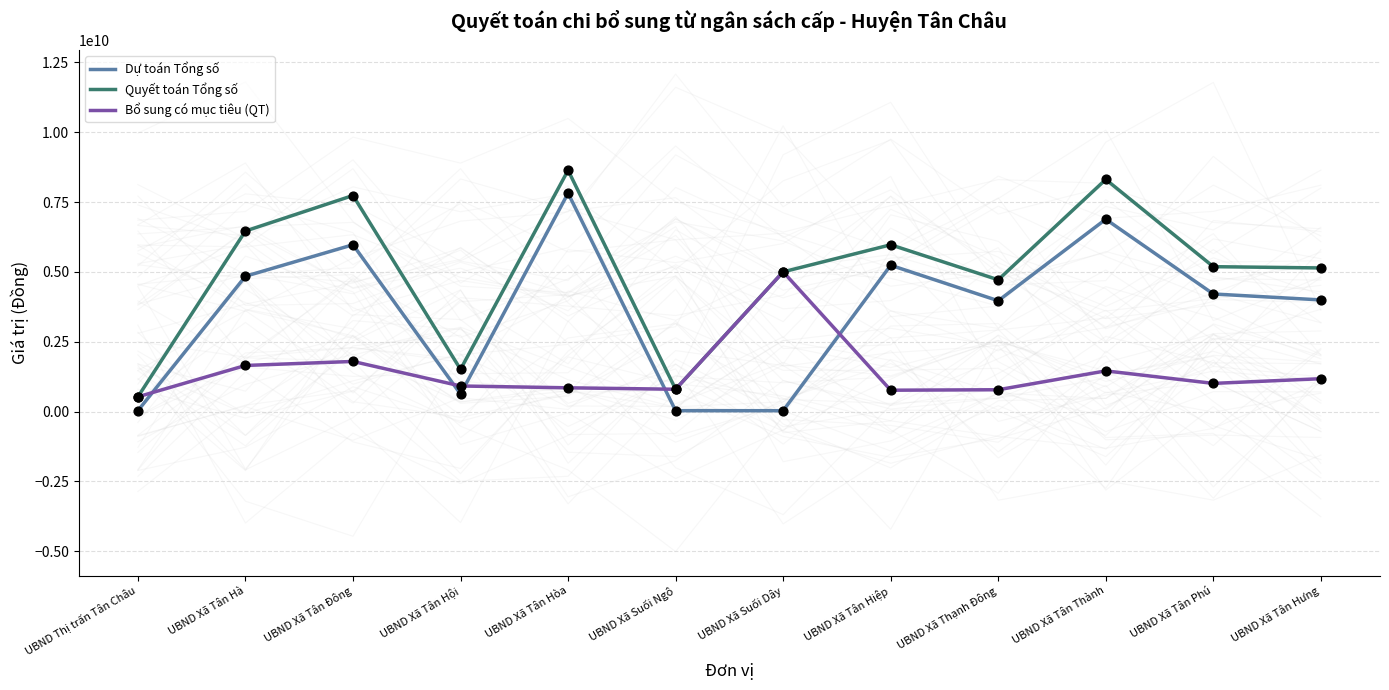

Which series contains the highest Y value?

Quyết toán Tổng số